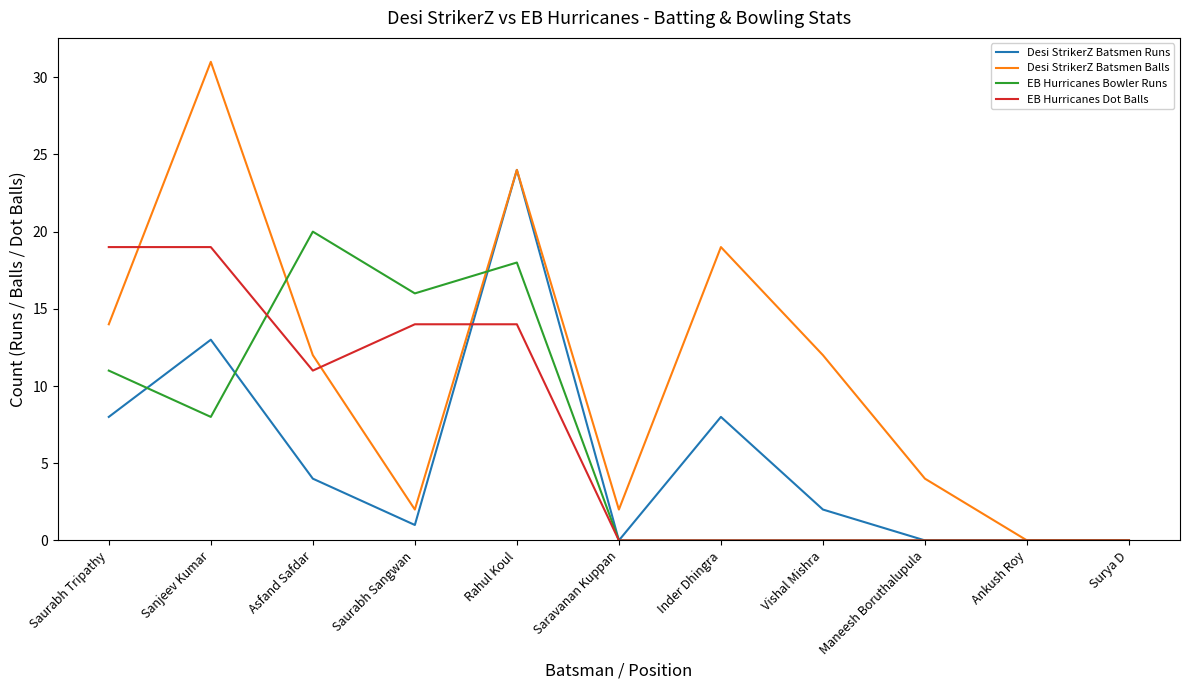

What is the difference between the Desi StrikerZ Batsmen Runs values at Maneesh Boruthalupula and Sanjeev Kumar?

13